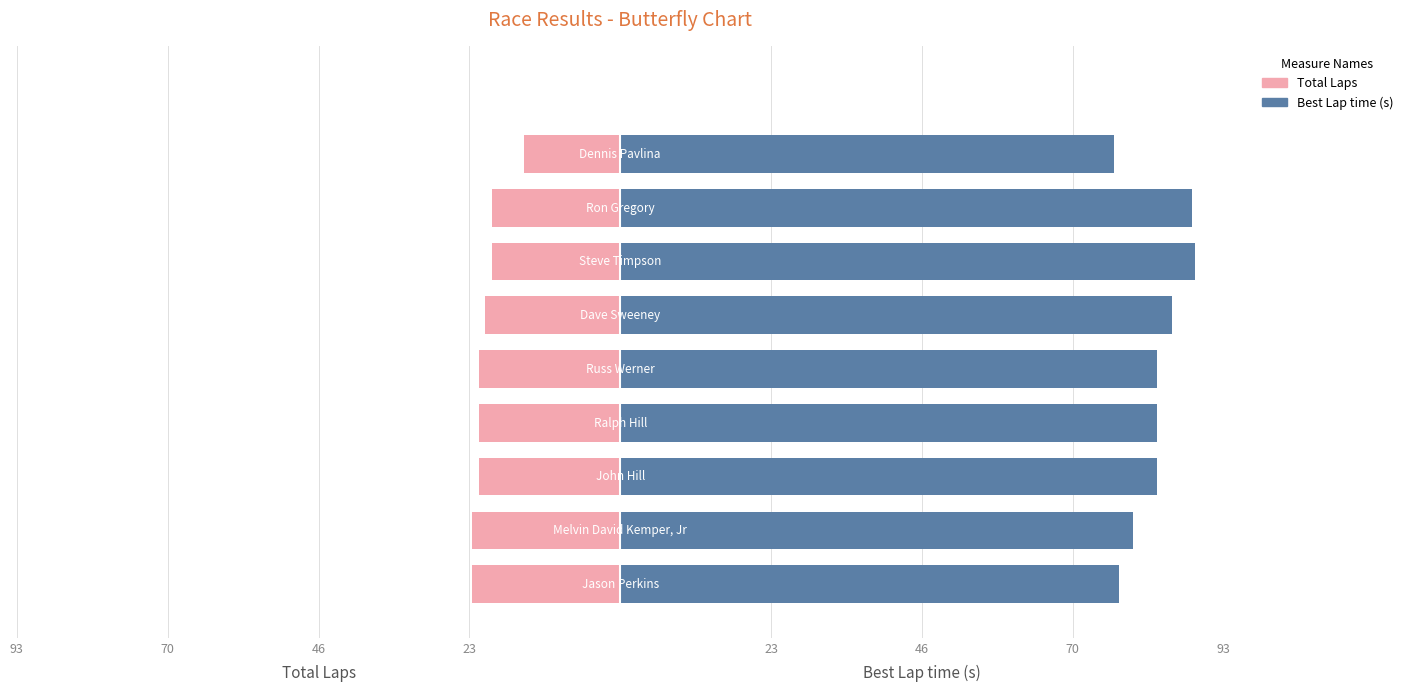

What value does the Best Lap time (s) series have at 70?

89.5